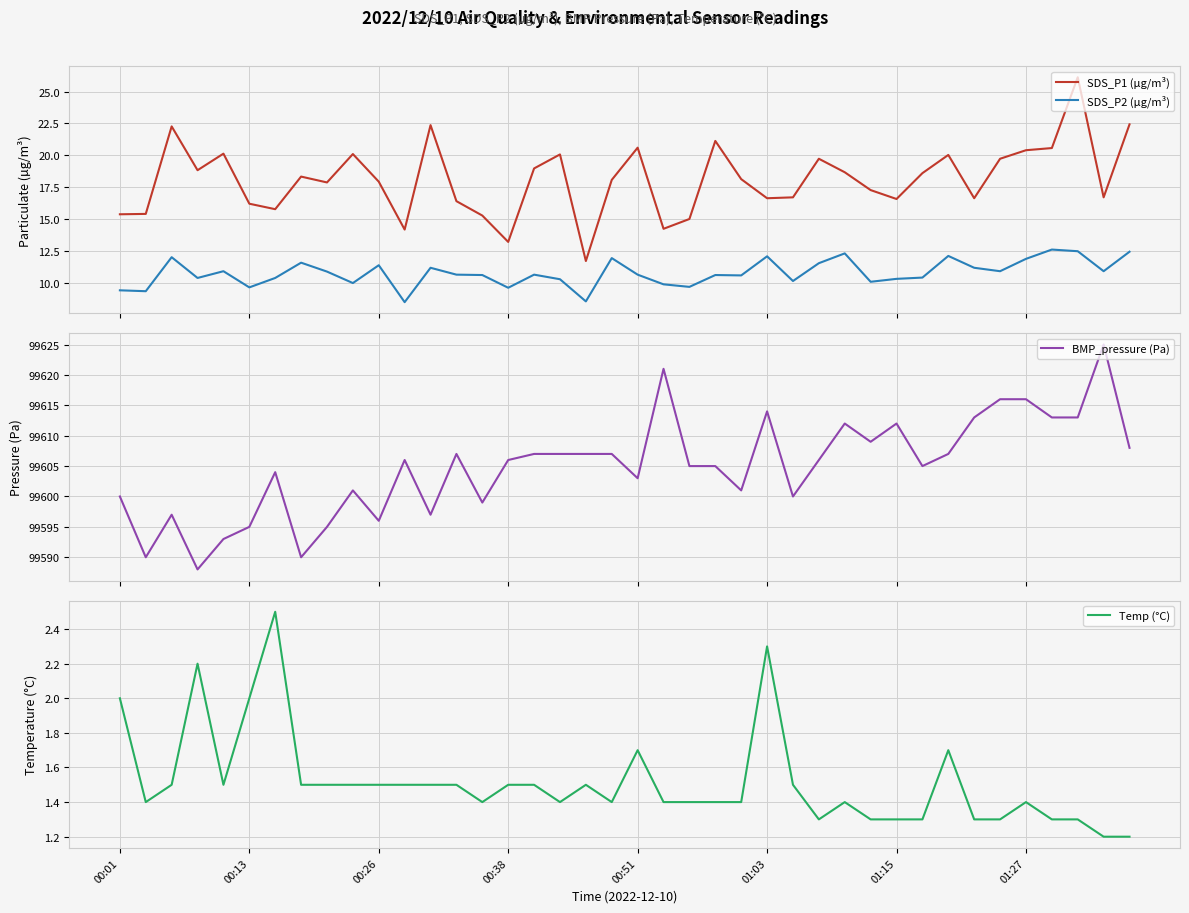

How many lines are shown in the chart?

4